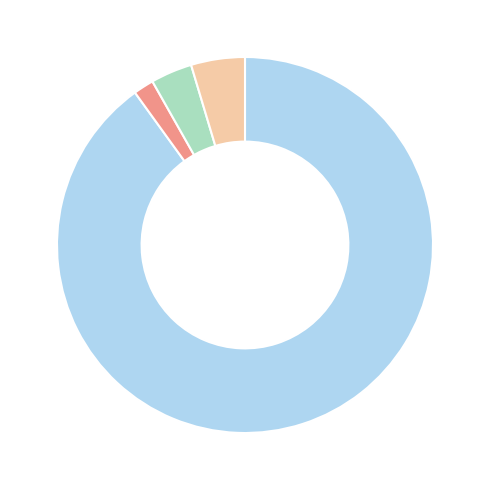

Is there any slice that represents more than half of the pie?

Yes